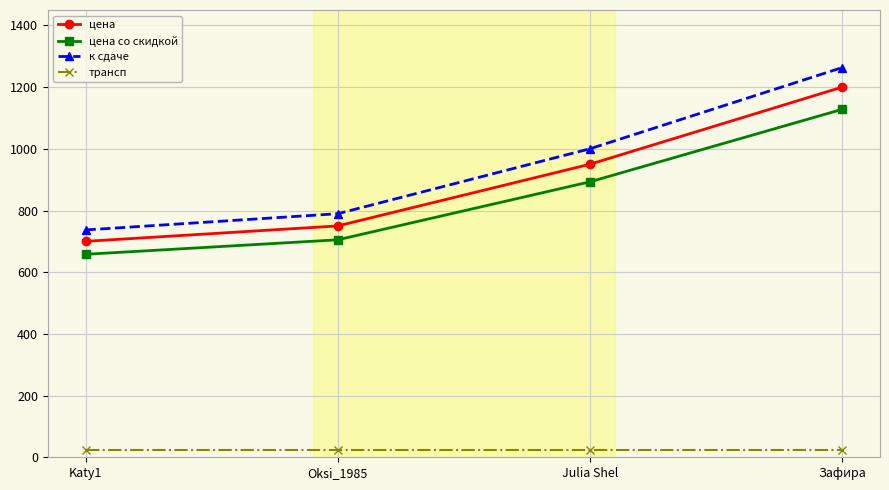

True or false: цена has a value of 263.0 at Katy1.

False